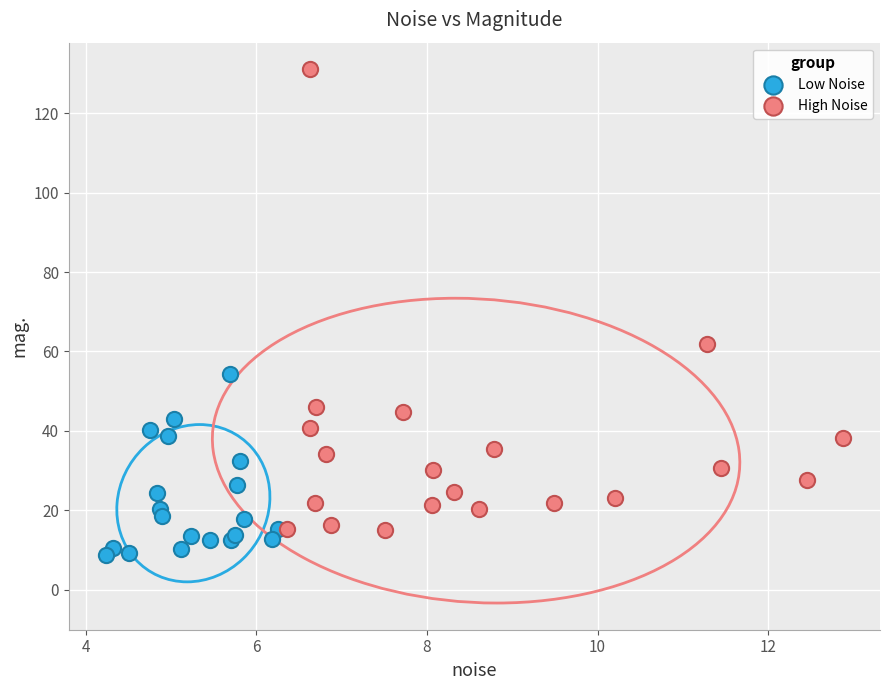

Which series has the widest spread of Y values?

High Noise